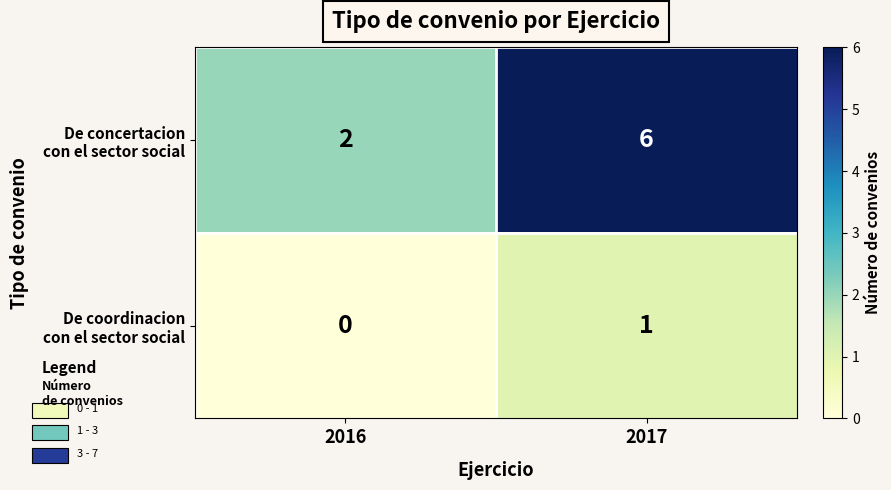

What is the spread (max minus min) of values at 2017?

5